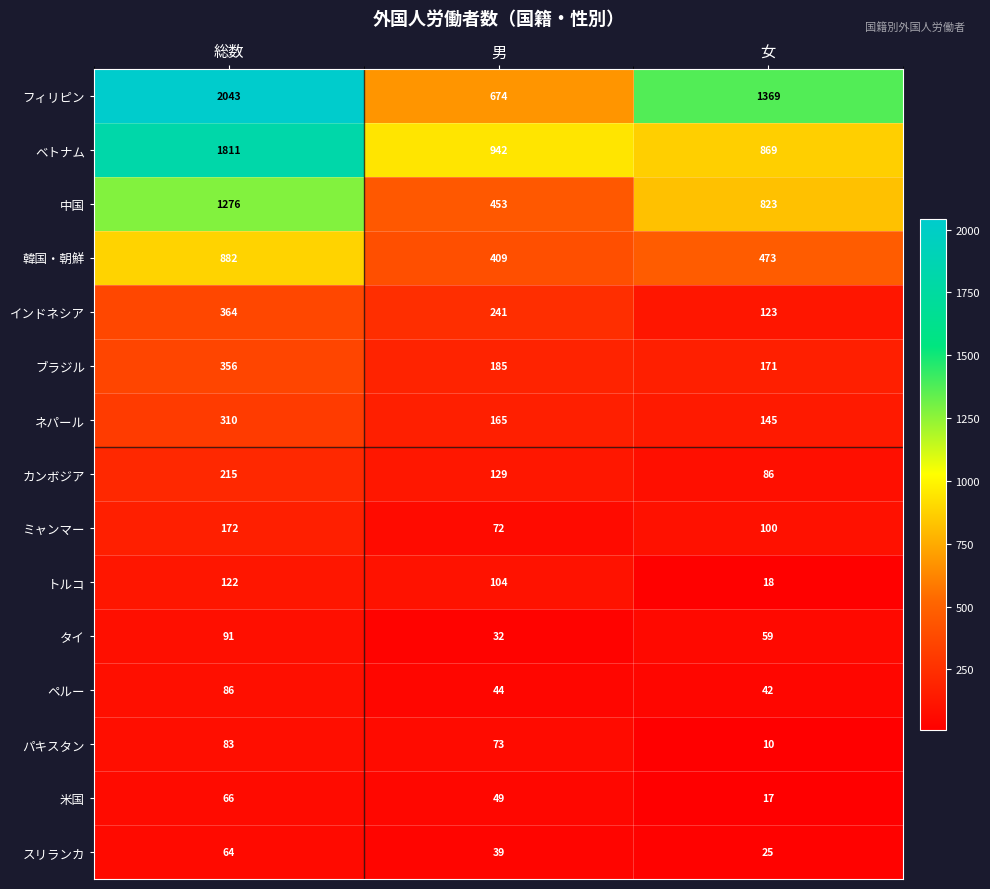

Which category has the lowest value in the ミャンマー series?

男